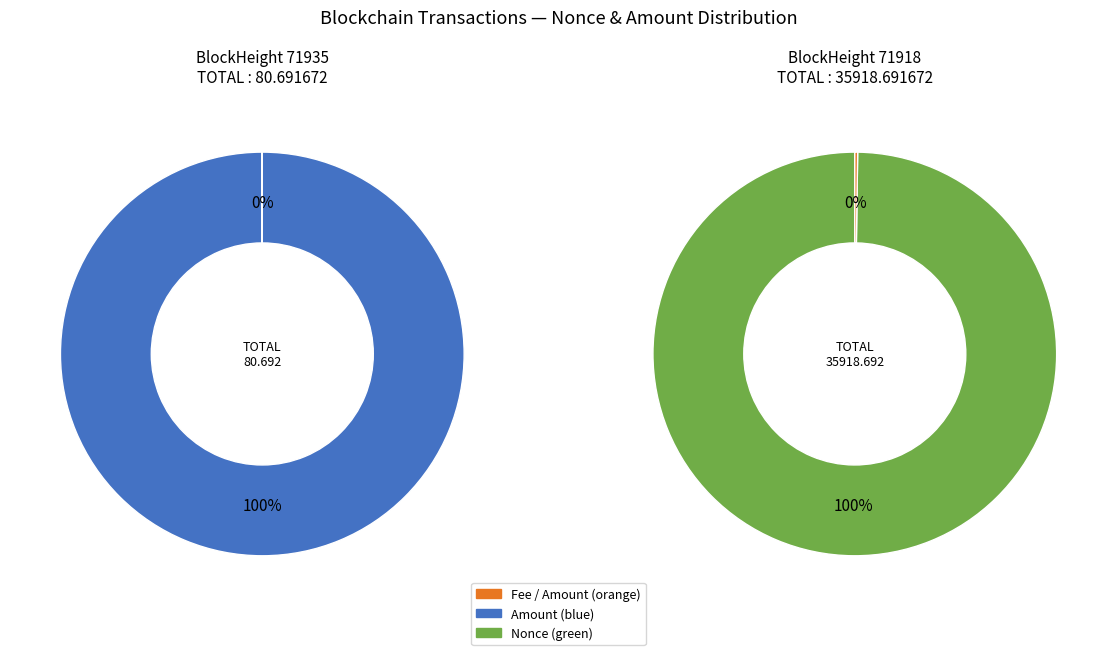

To the nearest percent, what is the difference between the Amount and Nonce slice percentages?

100%